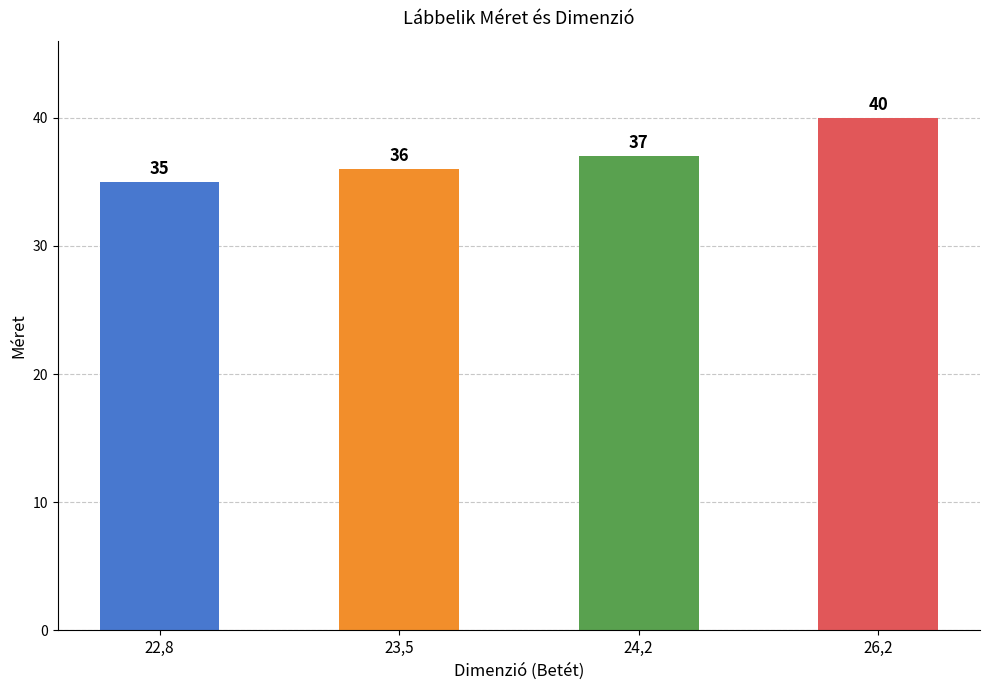

What is the label of the 1st bar from the left?

22,8